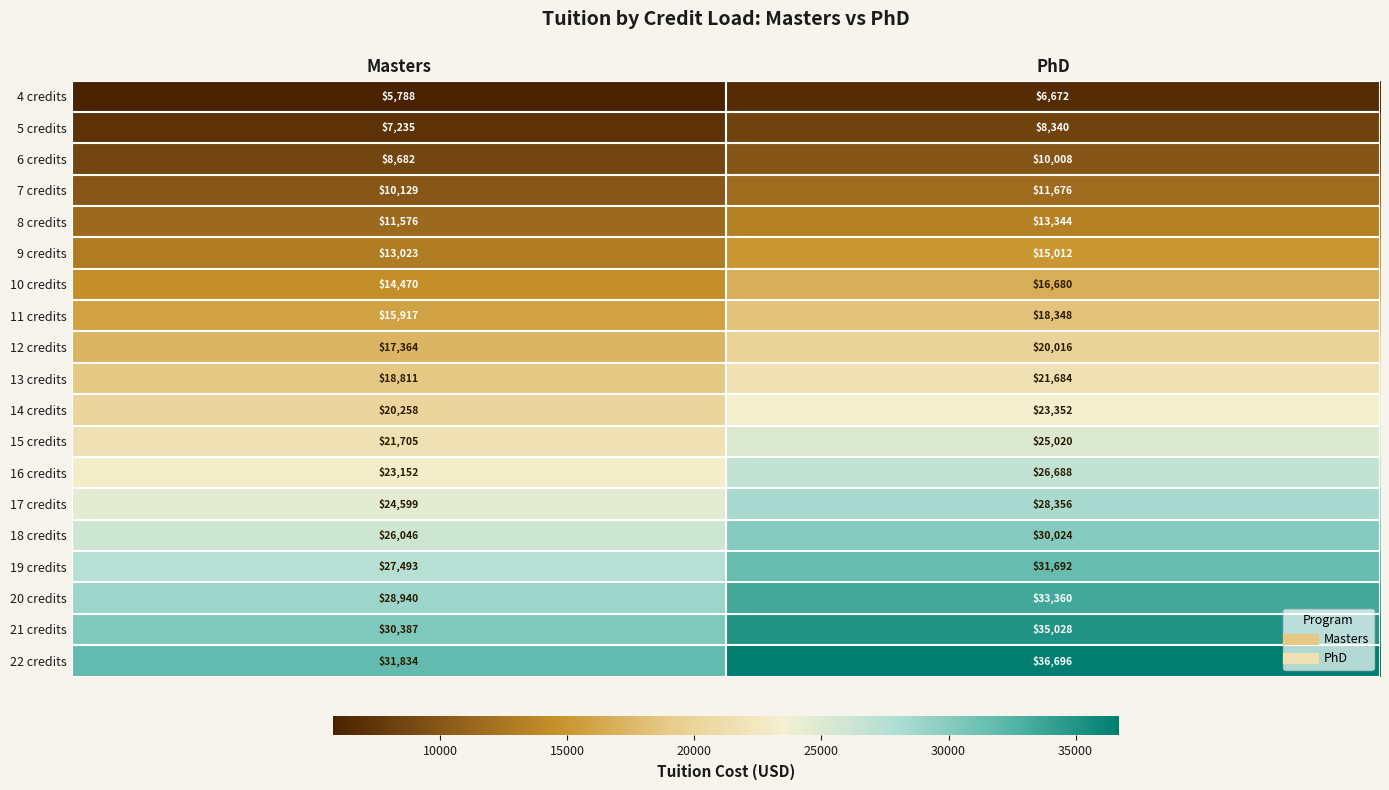

Is it true that 6 credits equals 8682 at Masters?

True